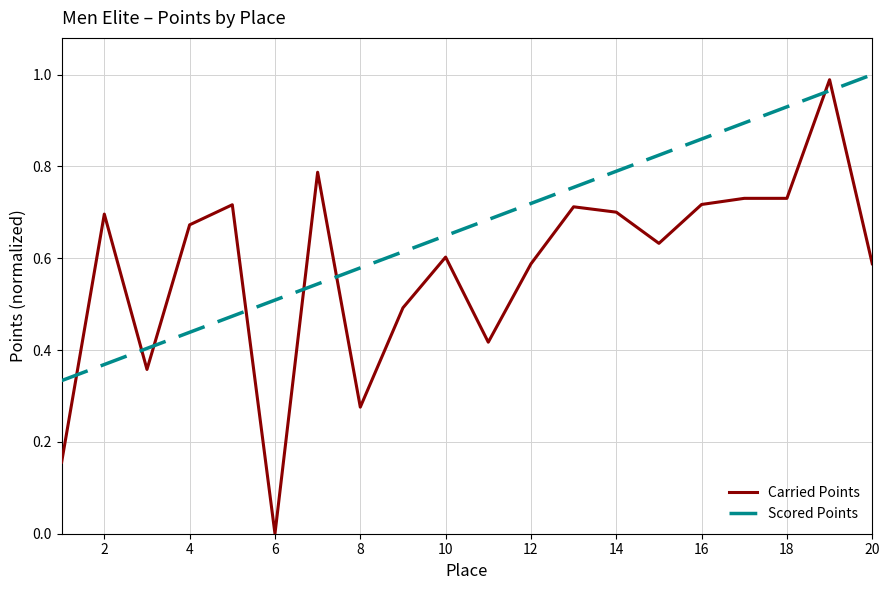

True or false: Carried Points and Scored Points intersect in this chart.

True